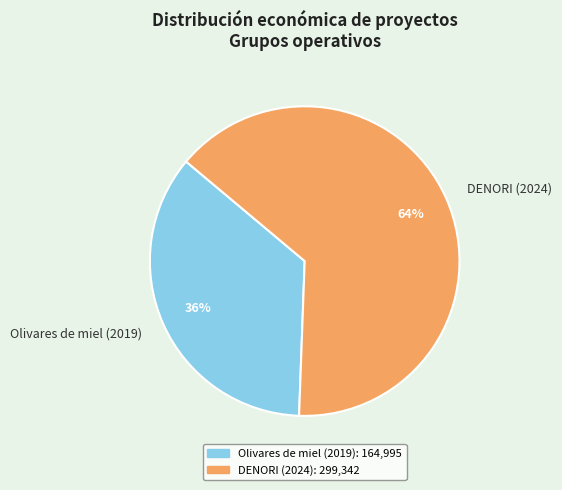

To the nearest percent, what is the average slice percentage?

50%